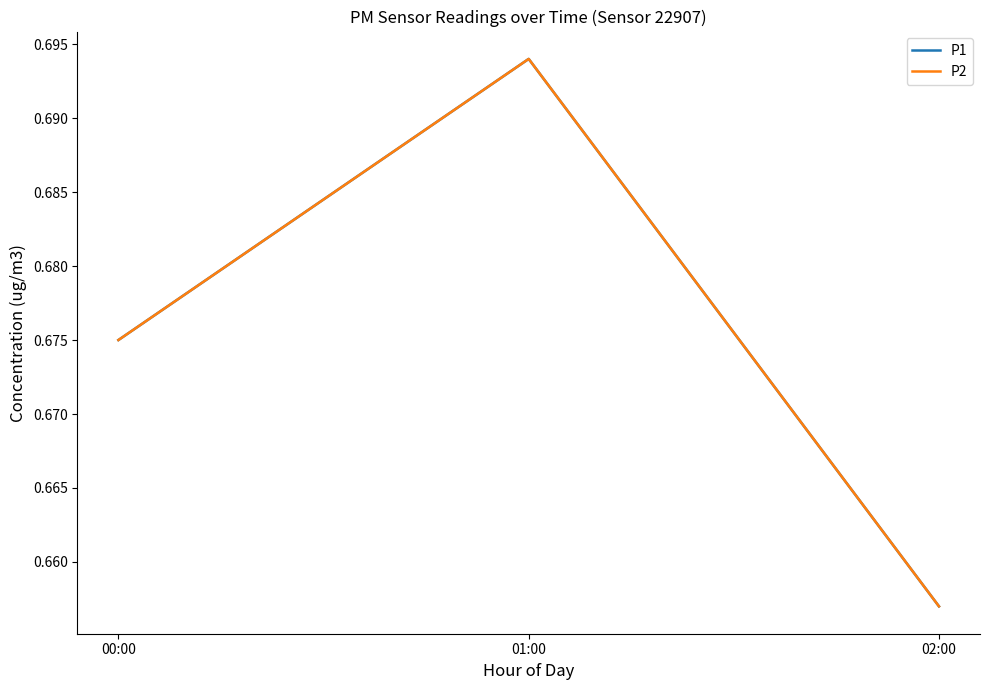

Is this an area chart (filled region under the line)?

No